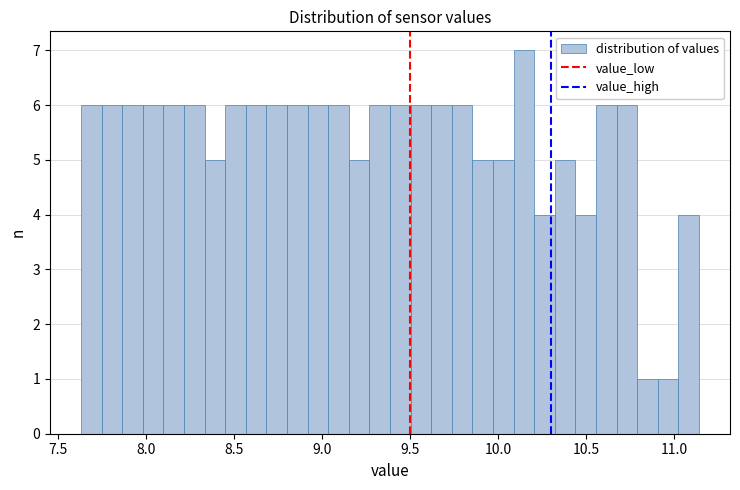

Around what value on the x-axis is the tallest bar? Give the approximate position of its centre, as read against the axis.

10.15